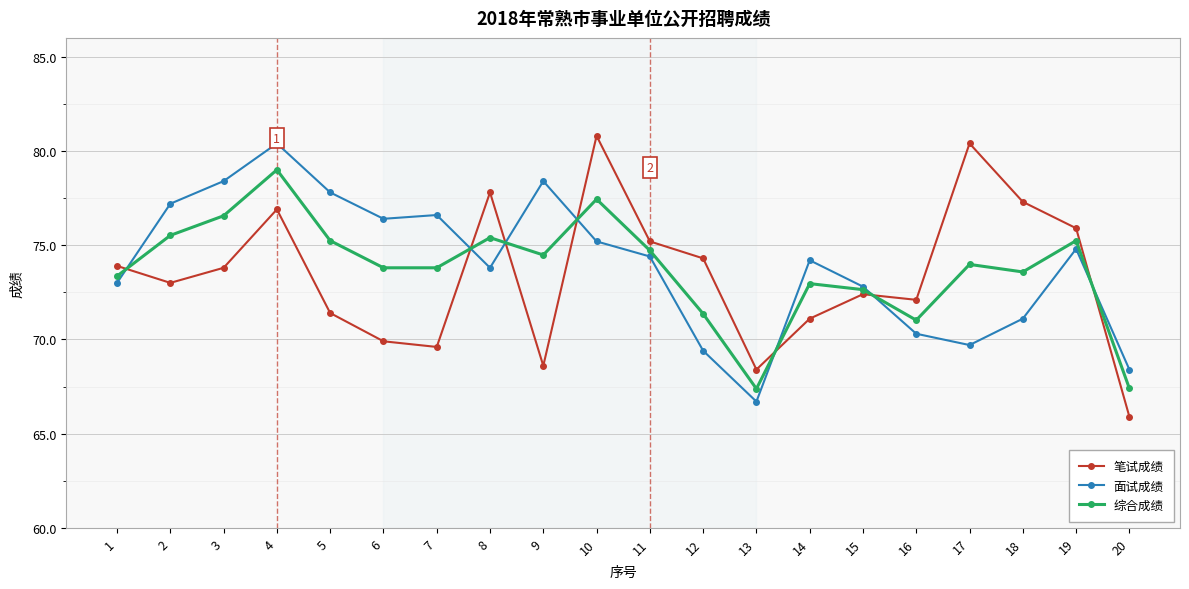

The value of 面试成绩 at 9 is 78.4. True or false?

True